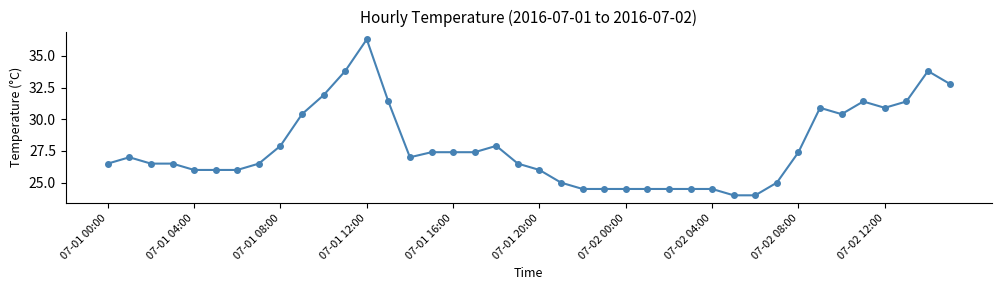

What is the minimum value shown in the chart?

24.0